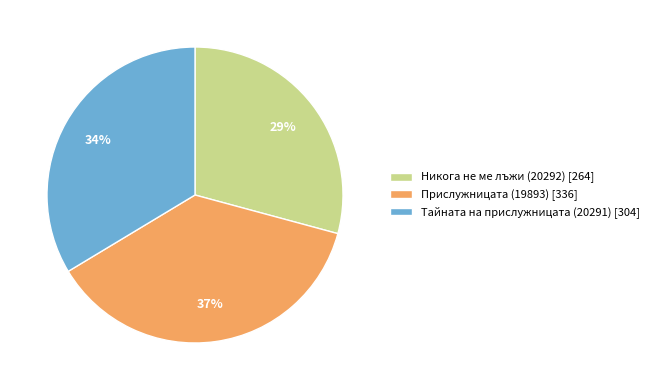

What is the ratio of the value at Прислужницата (19893) to the value at Никога не ме лъжи (20292)?

1.3